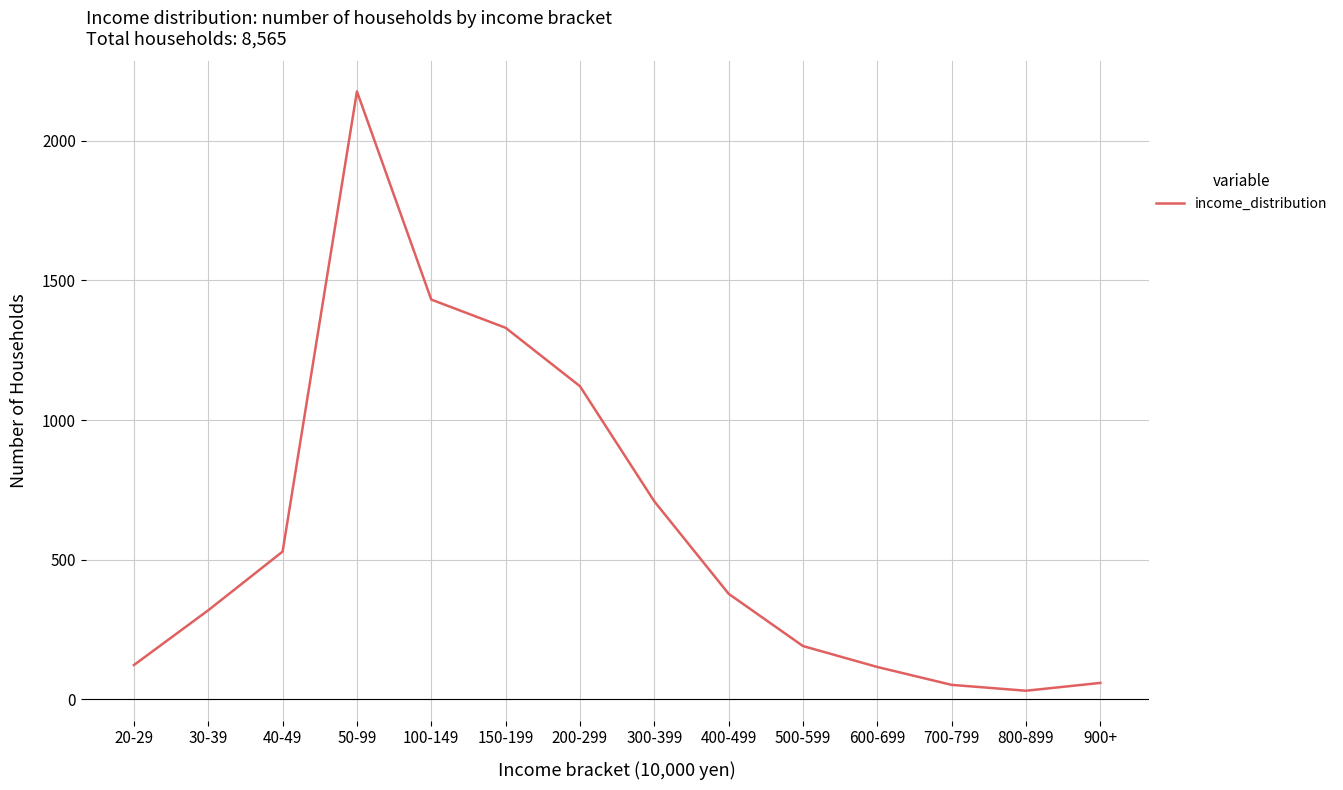

What is the change in value from 20-29 to 300-399?

+586